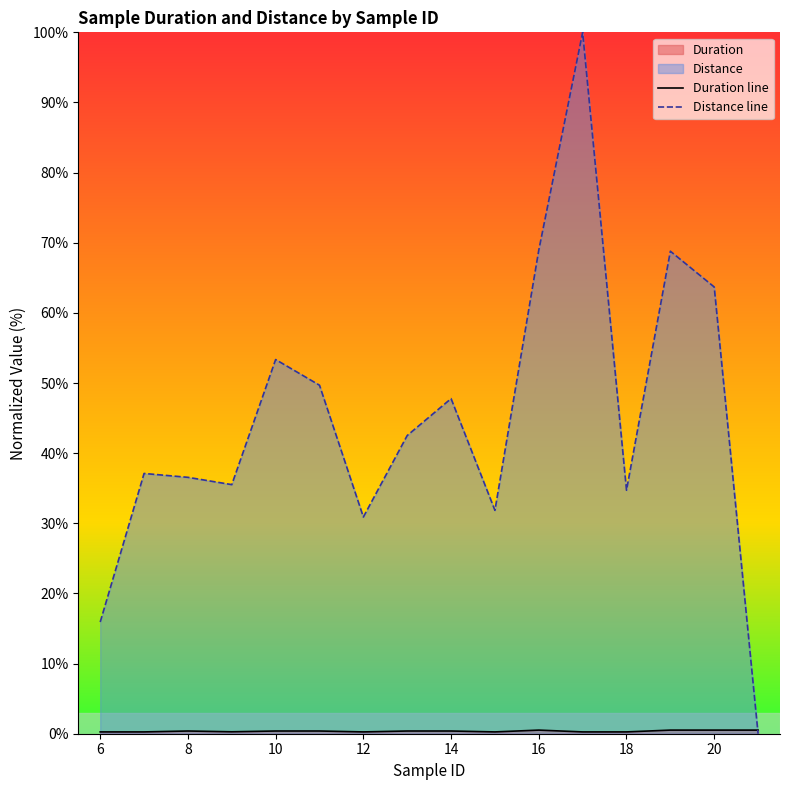

Does the chart display data point markers on the line(s)?

No